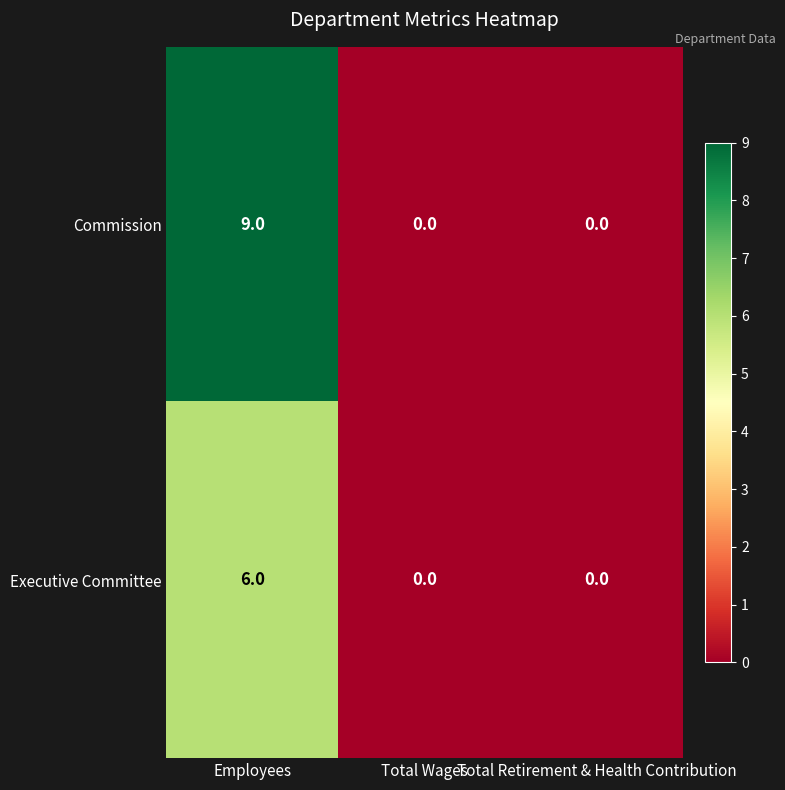

How many data points in Executive Committee are above 0?

1